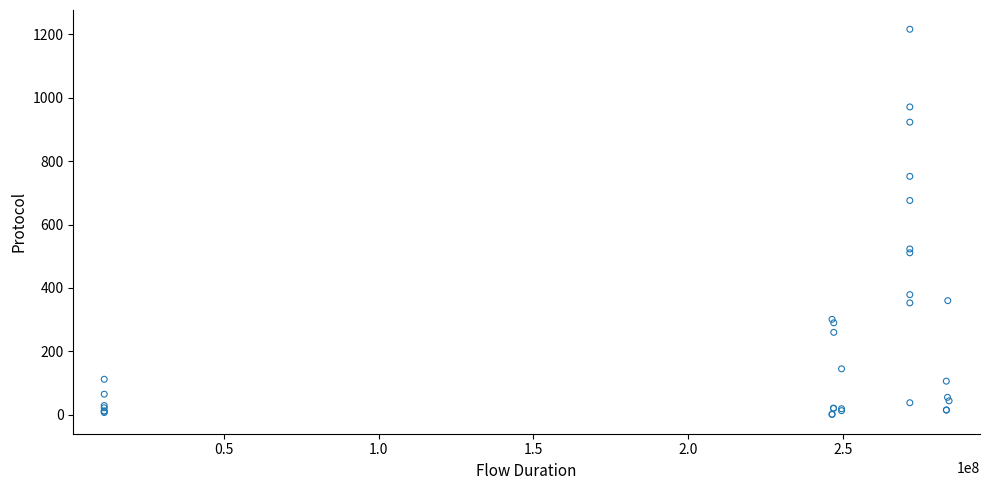

What Y value in the scatter plot is closest to 608?

676